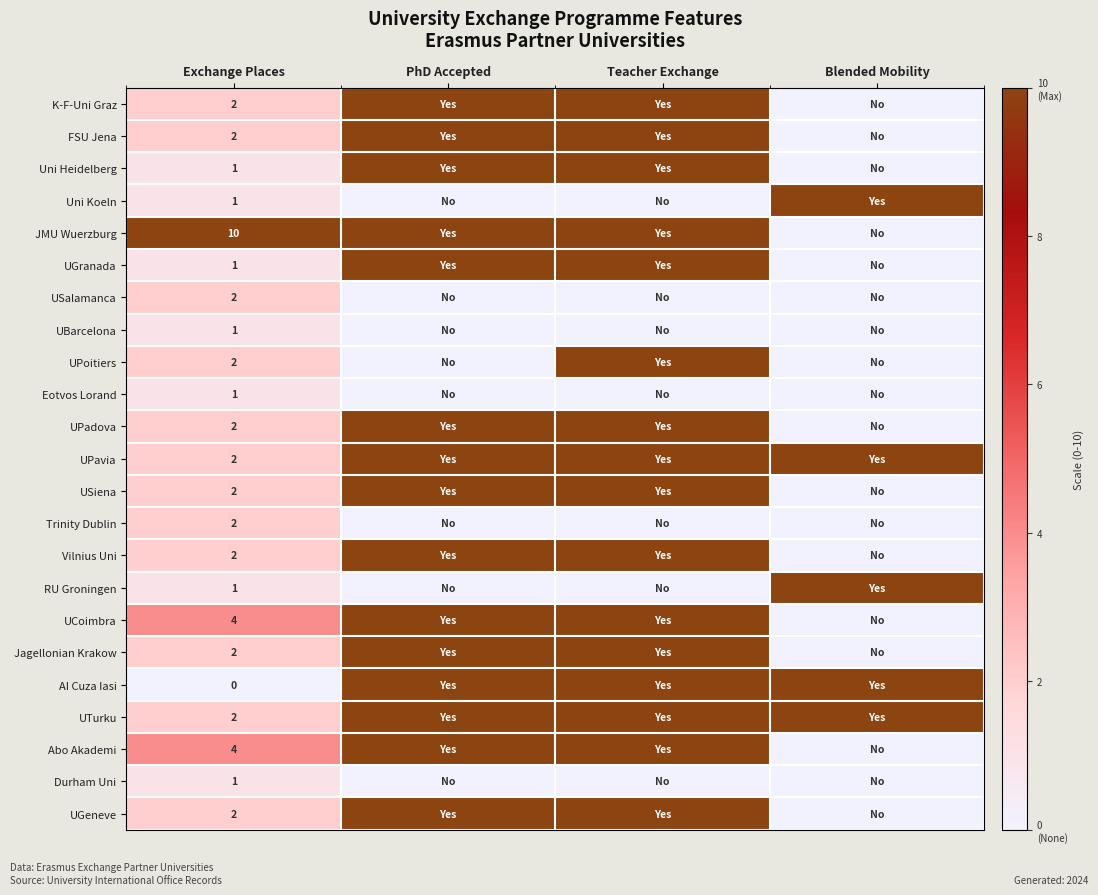

True or false: Trinity Dublin has a value of 1 at Exchange Places.

False